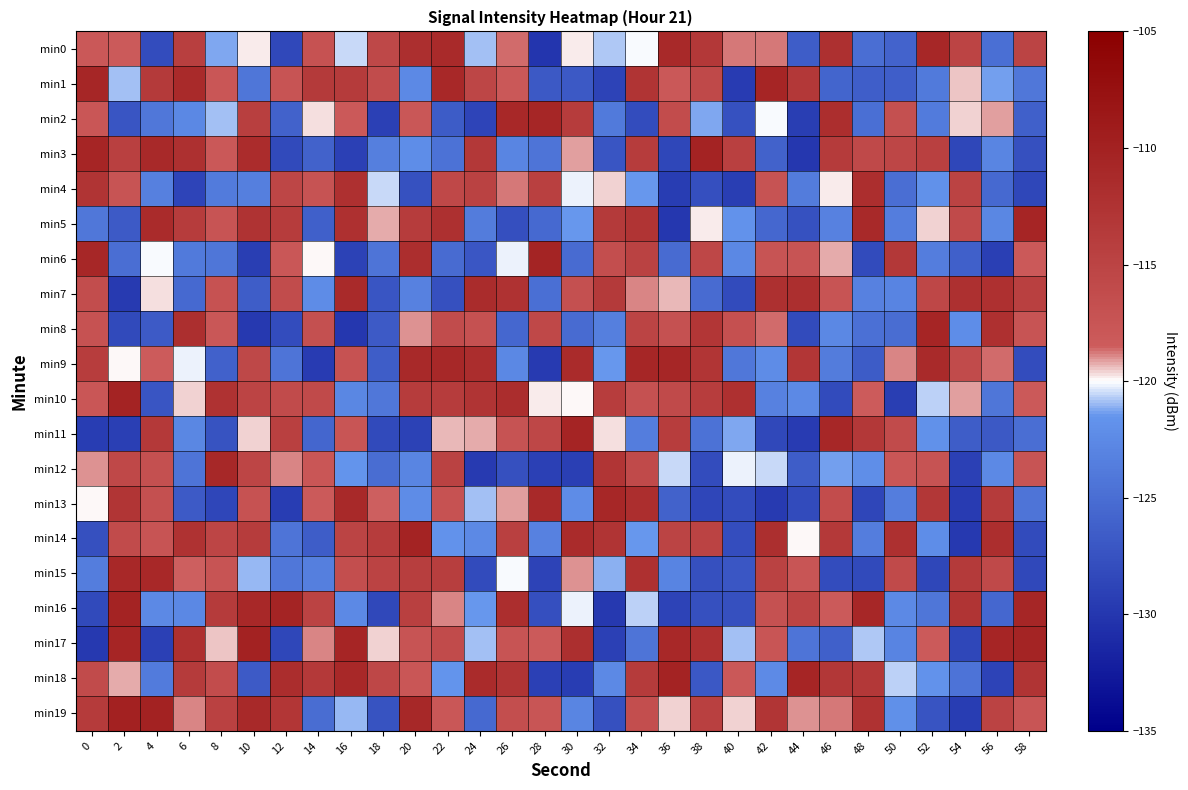

Between 50 and 20, which is larger?

20